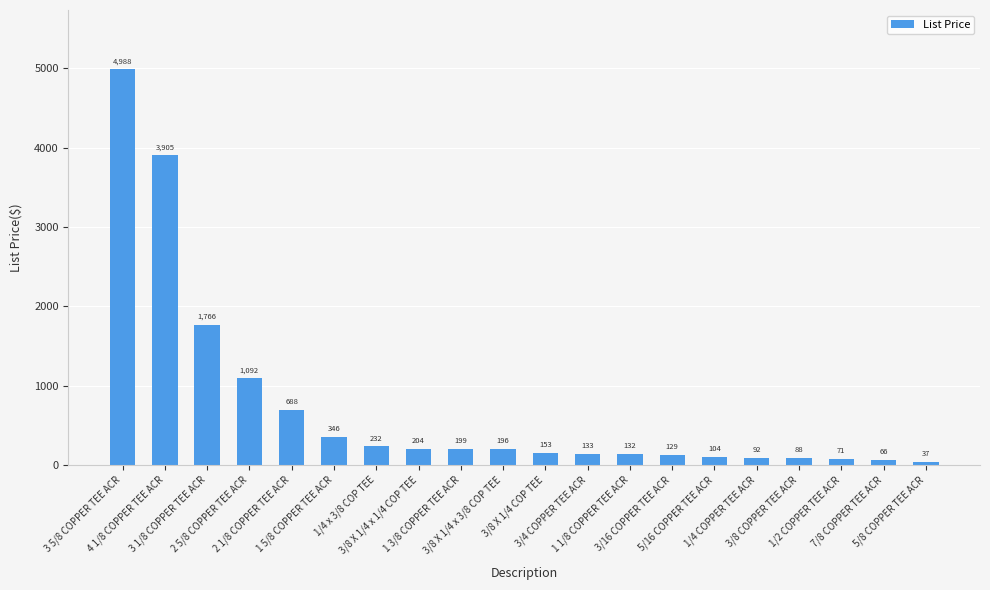

Between 5/8 COPPER TEE ACR and 3/8 X 1/4 x 3/8 COP TEE, which is larger?

3/8 X 1/4 x 3/8 COP TEE